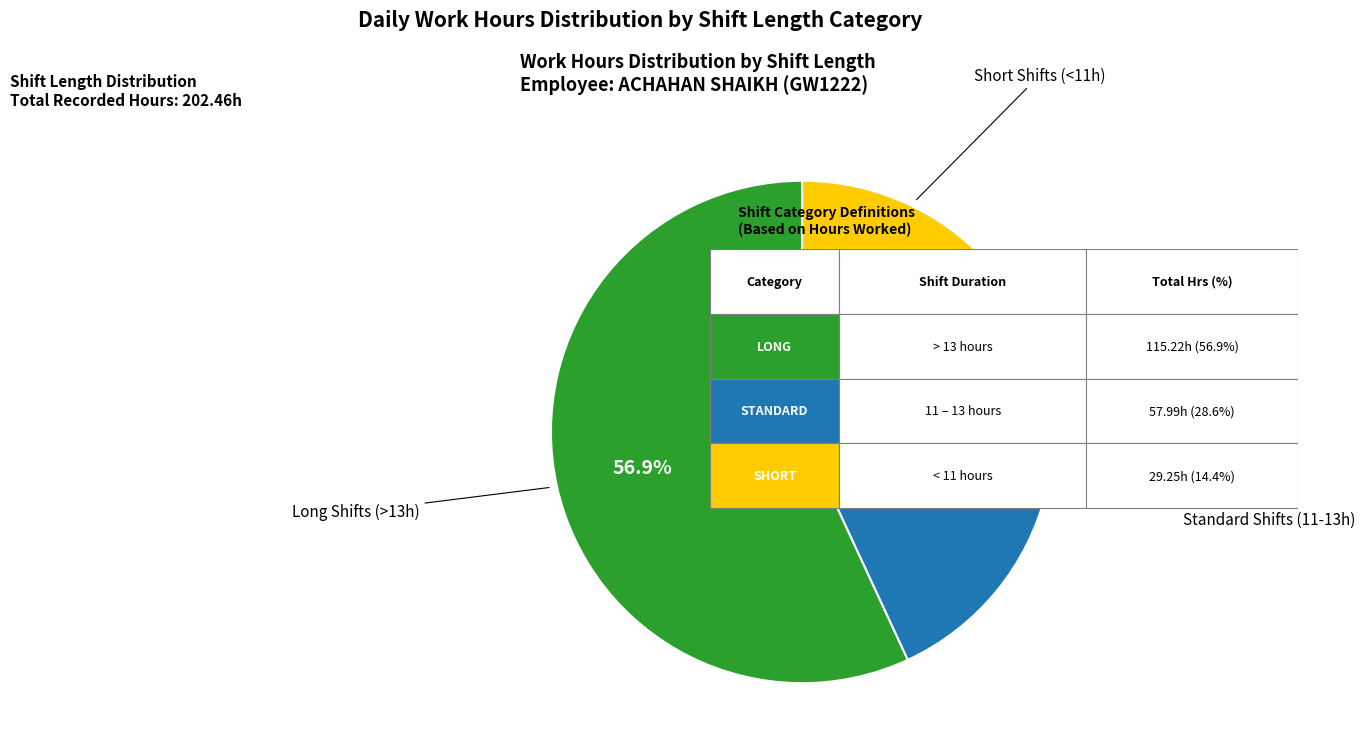

Is there a majority slice in this chart?

Yes